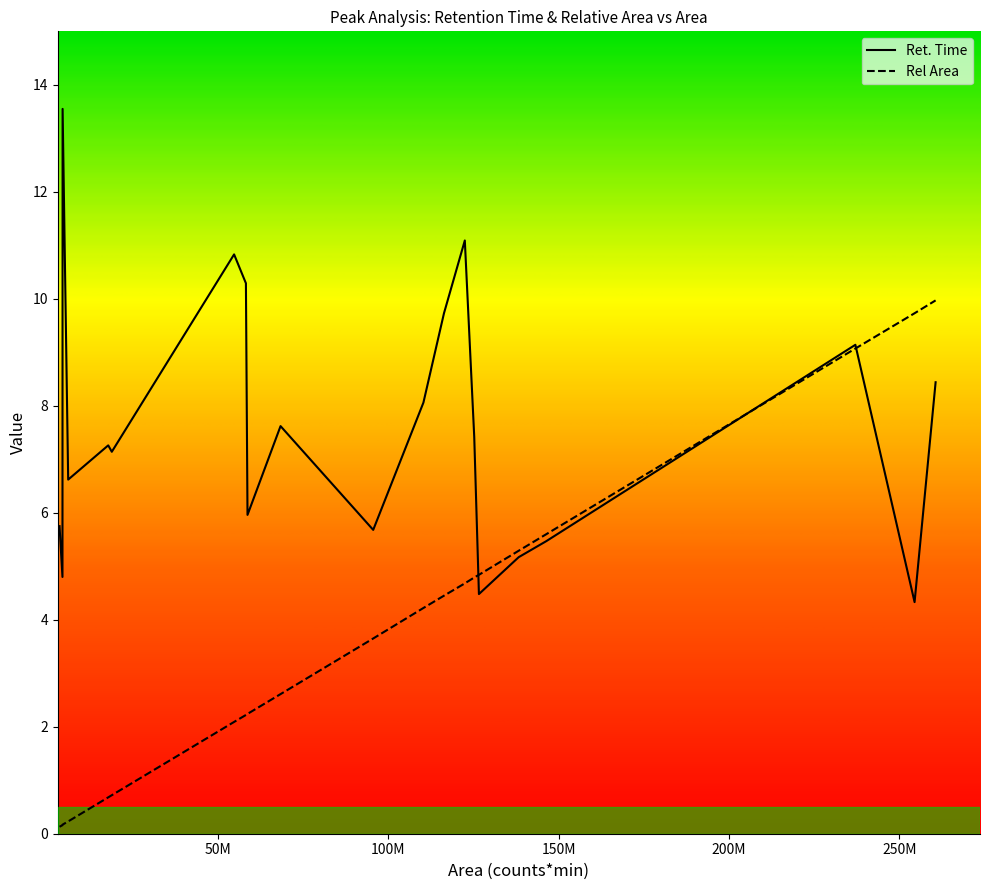

Which series has the largest total across all categories?

Ret. Time